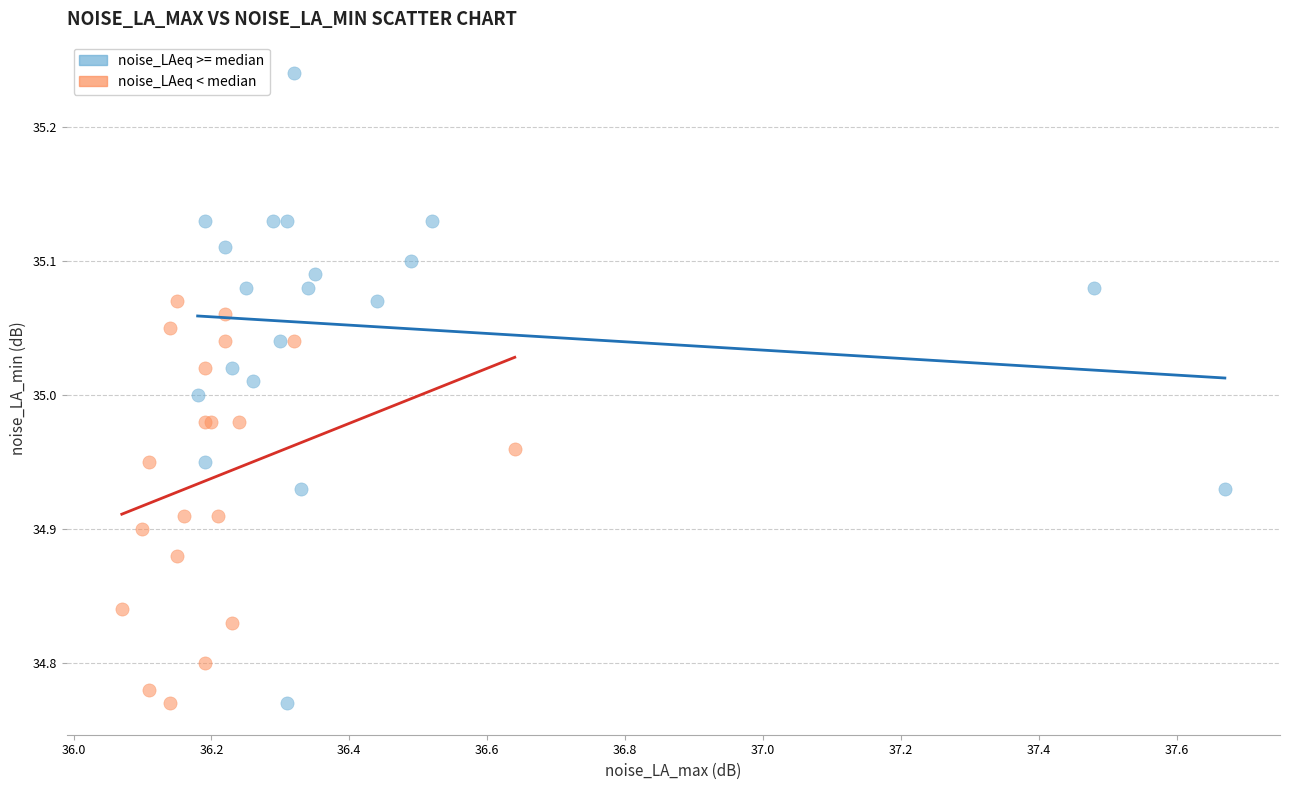

Which series contains the highest Y value?

noise_LAeq >= median